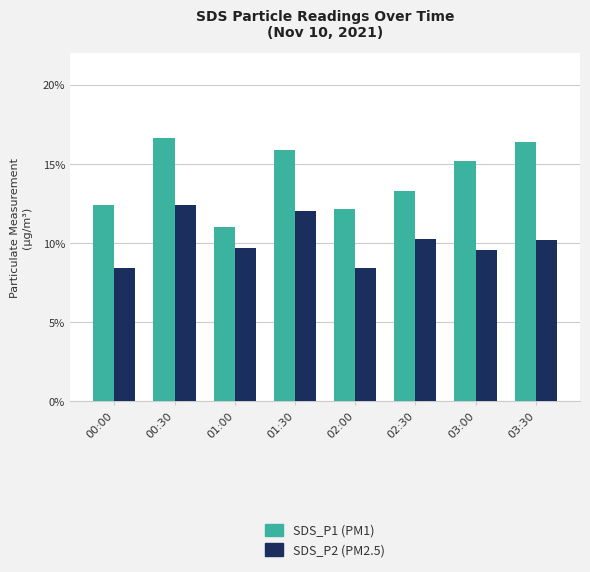

What is the total value across all series at 03:30?

26.5